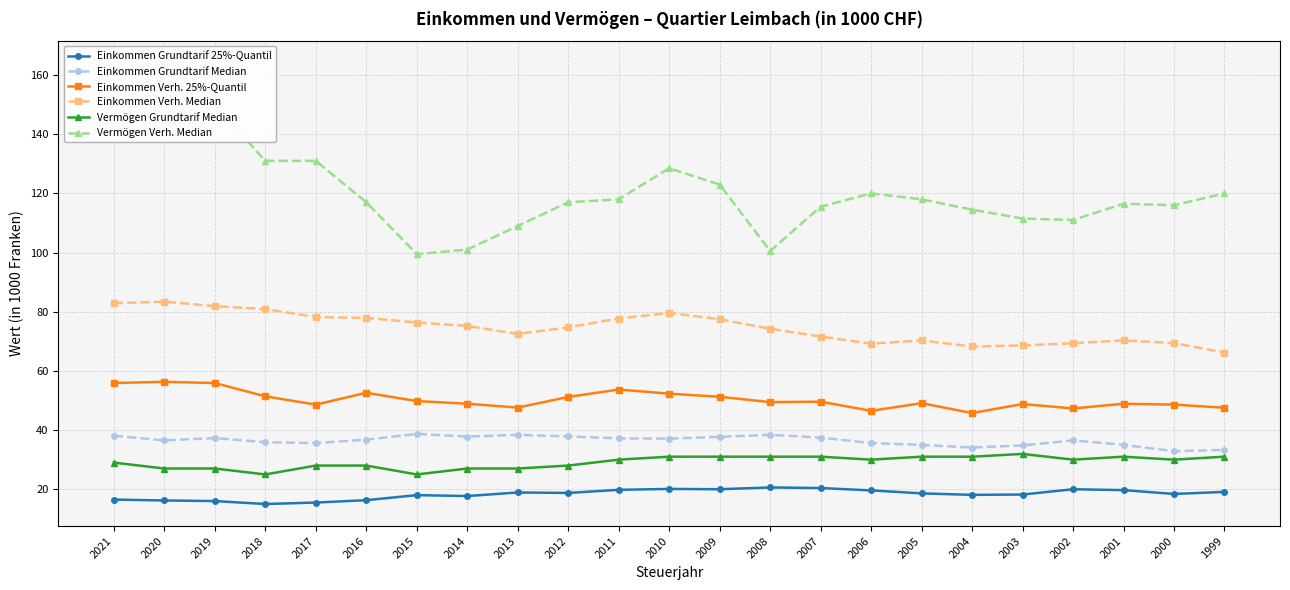

Reading left to right, what are all the values shown in this chart?

Einkommen Grundtarif 25%-Quantil: 2021=16.5	2020=16.2	2019=16.0	2018=15.0	2017=15.5	2016=16.3	2015=18.0	2014=17.7	2013=18.9	2012=18.8	2011=19.8	2010=20.1	2009=20.0	2008=20.6	2007=20.4	2006=19.6	2005=18.6	2004=18.1	2003=18.2	2002=20.0	2001=19.7	2000=18.4	1999=19.1
Einkommen Grundtarif Median: 2021=38.1	2020=36.5	2019=37.3	2018=35.9	2017=35.6	2016=36.8	2015=38.7	2014=37.8	2013=38.4	2012=37.9	2011=37.2	2010=37.1	2009=37.7	2008=38.4	2007=37.5	2006=35.6	2005=35.0	2004=34.1	2003=34.8	2002=36.5	2001=35.0	2000=32.9	1999=33.3
Einkommen Verh. 25%-Quantil: 2021=55.9	2020=56.3	2019=55.9	2018=51.4	2017=48.6	2016=52.6	2015=49.8	2014=48.9	2013=47.6	2012=51.2	2011=53.7	2010=52.3	2009=51.2	2008=49.5	2007=49.6	2006=46.5	2005=49.1	2004=45.8	2003=48.8	2002=47.3	2001=48.9	2000=48.6	1999=47.5
Einkommen Verh. Median: 2021=82.9	2020=83.4	2019=81.9	2018=80.9	2017=78.2	2016=77.9	2015=76.3	2014=75.2	2013=72.5	2012=74.7	2011=77.7	2010=79.6	2009=77.5	2008=74.2	2007=71.6	2006=69.2	2005=70.3	2004=68.2	2003=68.6	2002=69.3	2001=70.3	2000=69.4	1999=66.2
Vermögen Grundtarif Median: 2021=29.0	2020=27.0	2019=27.0	2018=25.0	2017=28.0	2016=28.0	2015=25.0	2014=27.0	2013=27.0	2012=28.0	2011=30.0	2010=31.0	2009=31.0	2008=31.0	2007=31.0	2006=30.0	2005=31.0	2004=31.0	2003=31.9	2002=30.0	2001=31.0	2000=30.0	1999=31.0
Vermögen Verh. Median: 2021=147.0	2020=164.0	2019=150.0	2018=131.0	2017=131.0	2016=117.0	2015=99.5	2014=101.0	2013=109.0	2012=117.0	2011=118.0	2010=128.5	2009=123.0	2008=100.5	2007=115.5	2006=120.0	2005=118.0	2004=114.5	2003=111.5	2002=111.0	2001=116.5	2000=116.0	1999=120.0